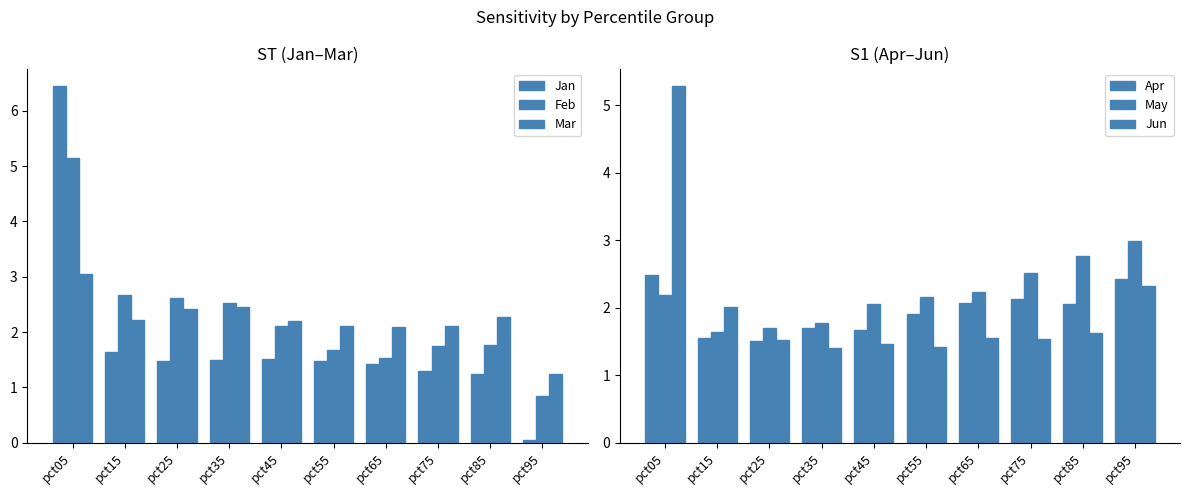

Where does the Jan series first go above 1?

pct05